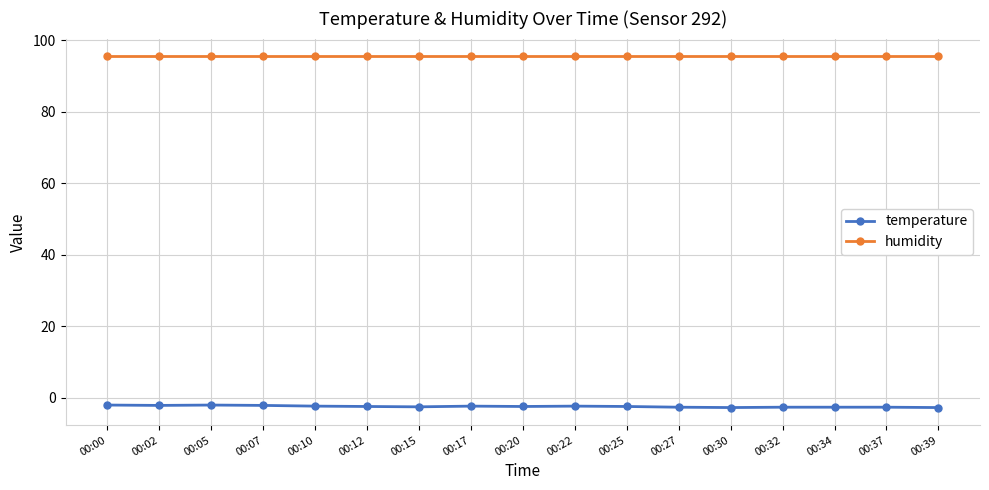

The humidity series shows 95.5 at 00:25. True or false?

True